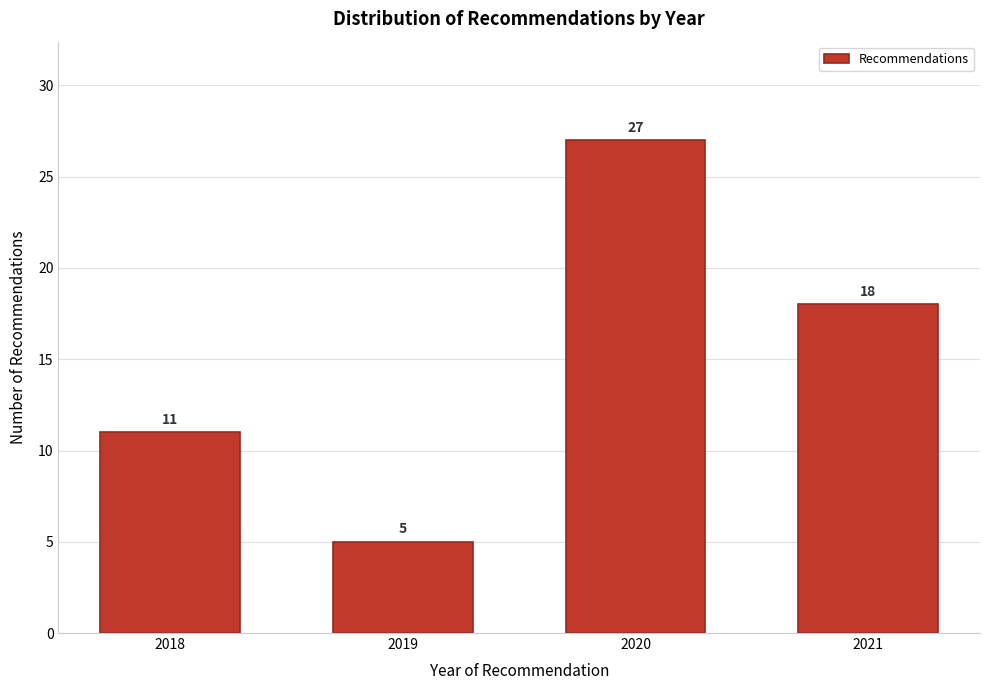

Reading left to right, transcribe all the data shown in this chart.

11	5	27	18